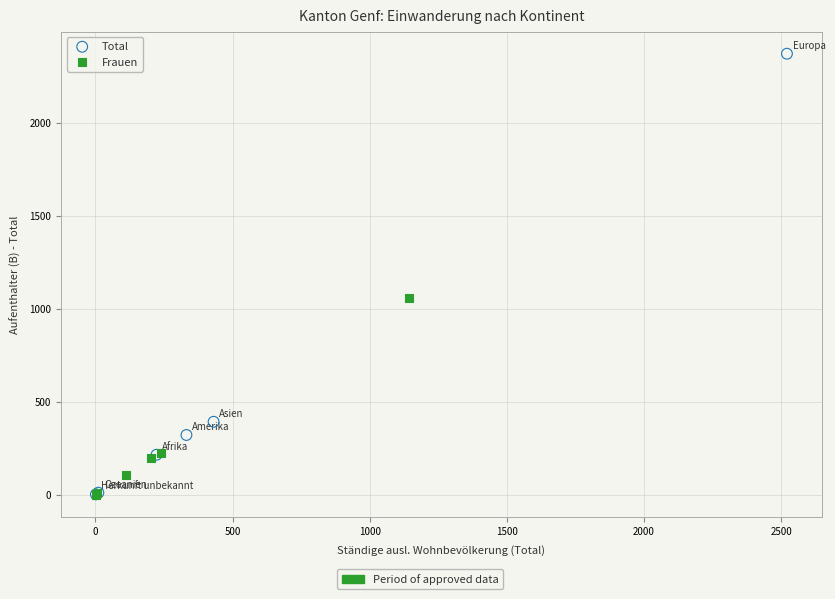

Which series has the widest spread of Y values?

Total